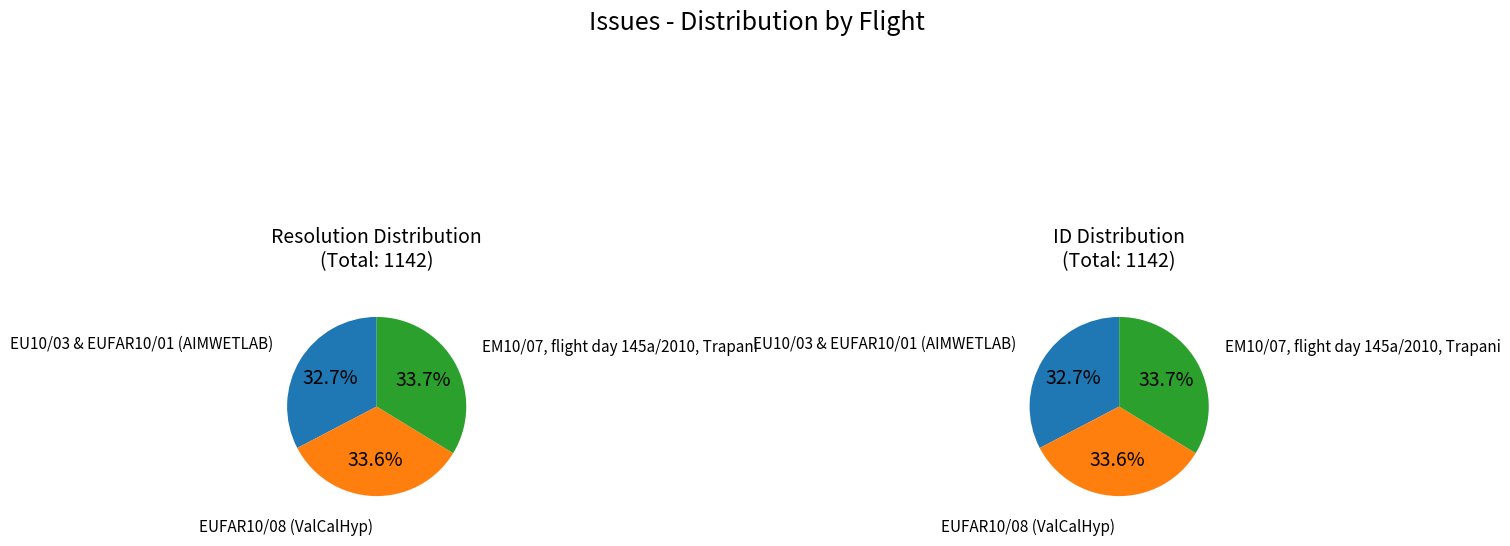

Which category has the smallest portion of the pie?

EU10/03 & EUFAR10/01 (AIMWETLAB)